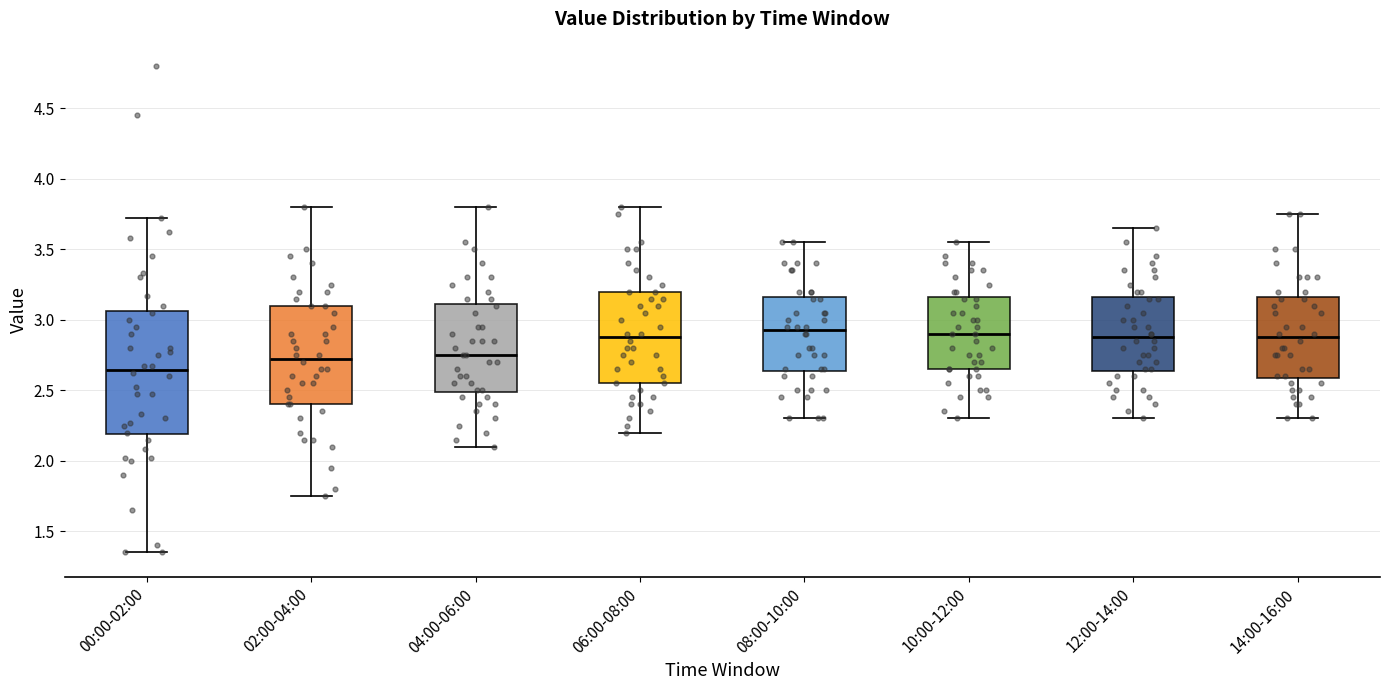

Reading left to right, read every box against the y-axis: the position of its median line, the range the box covers, and the ends of its whiskers. The values are not printed on the chart, so give them approximately, as read against the axis.

00:00-02:00: median 2.65, box 2.20 to 3.05, whiskers 1.35 to 3.70
02:00-04:00: median 2.75, box 2.40 to 3.10, whiskers 1.75 to 3.80
04:00-06:00: median 2.75, box 2.50 to 3.10, whiskers 2.10 to 3.80
06:00-08:00: median 2.90, box 2.55 to 3.20, whiskers 2.20 to 3.80
08:00-10:00: median 2.95, box 2.65 to 3.15, whiskers 2.30 to 3.55
10:00-12:00: median 2.90, box 2.65 to 3.15, whiskers 2.30 to 3.55
12:00-14:00: median 2.90, box 2.65 to 3.15, whiskers 2.30 to 3.65
14:00-16:00: median 2.90, box 2.60 to 3.15, whiskers 2.30 to 3.75